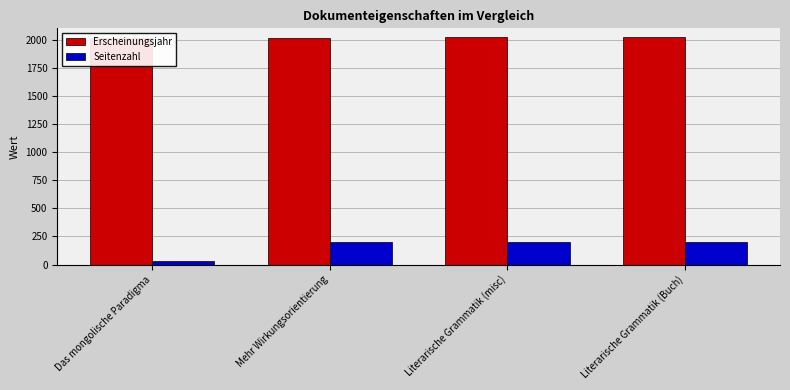

Rank the series at Mehr Wirkungsorientierung from highest to lowest value.

Erscheinungsjahr, Seitenzahl